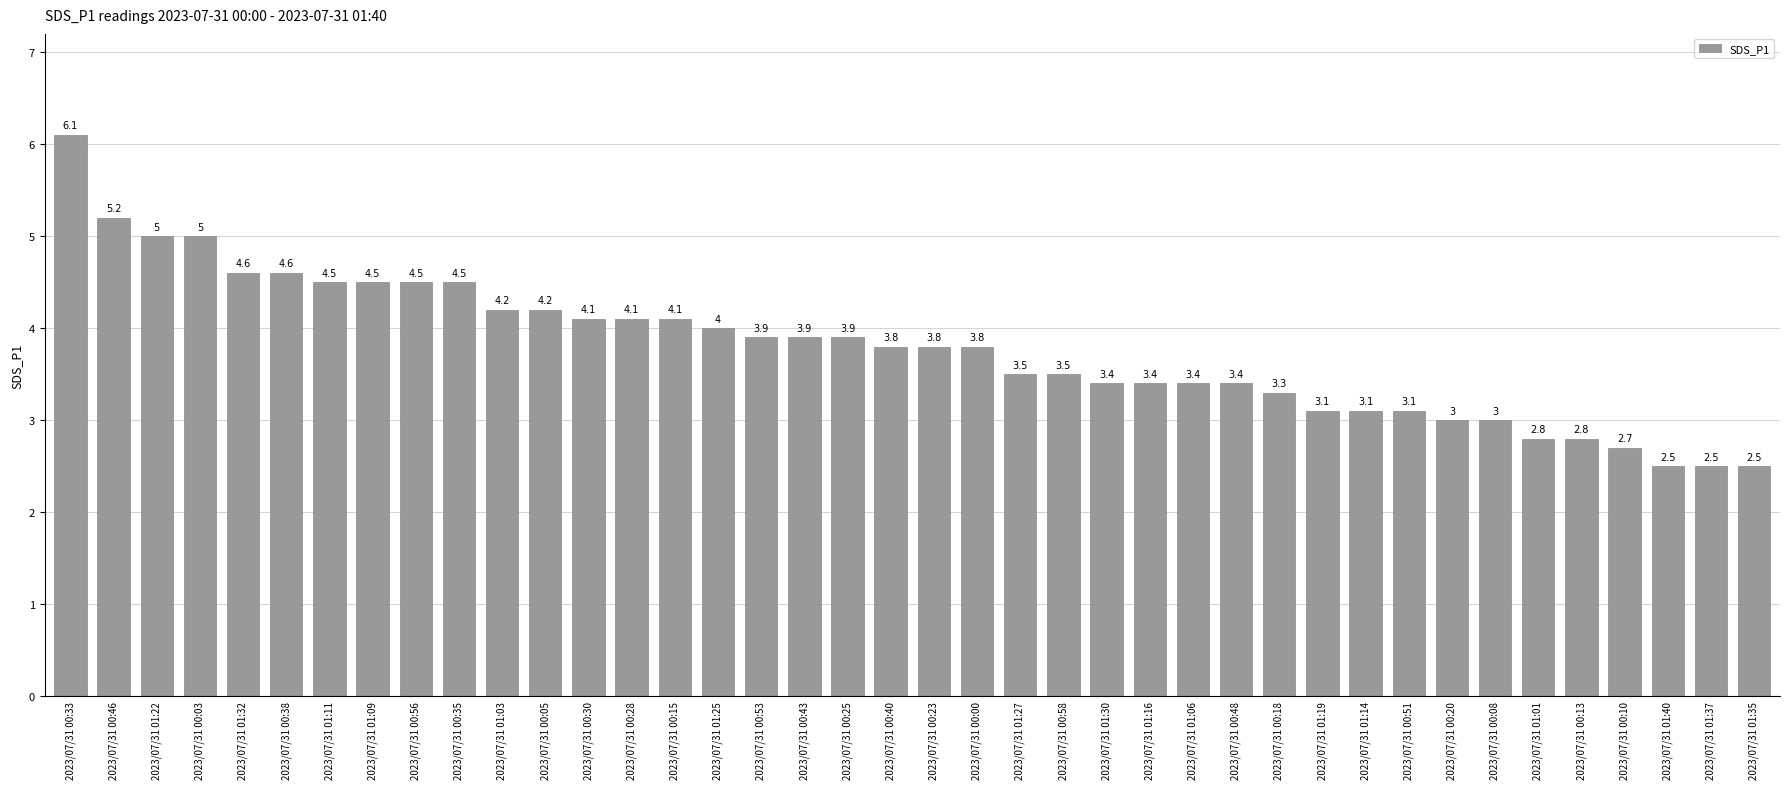

Between 2023/07/31 01:27 and 2023/07/31 00:46, which is larger?

2023/07/31 00:46